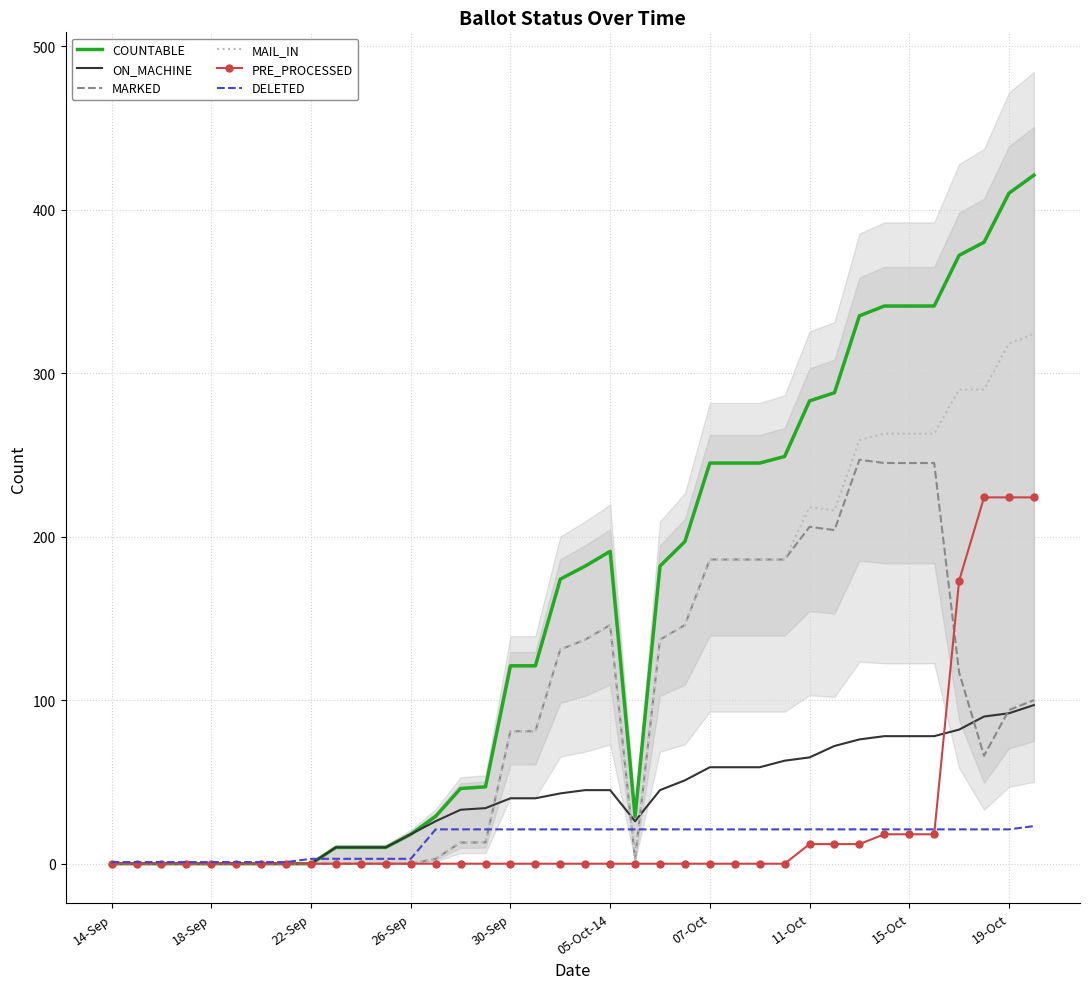

At which category is the sum across all series the highest?

37